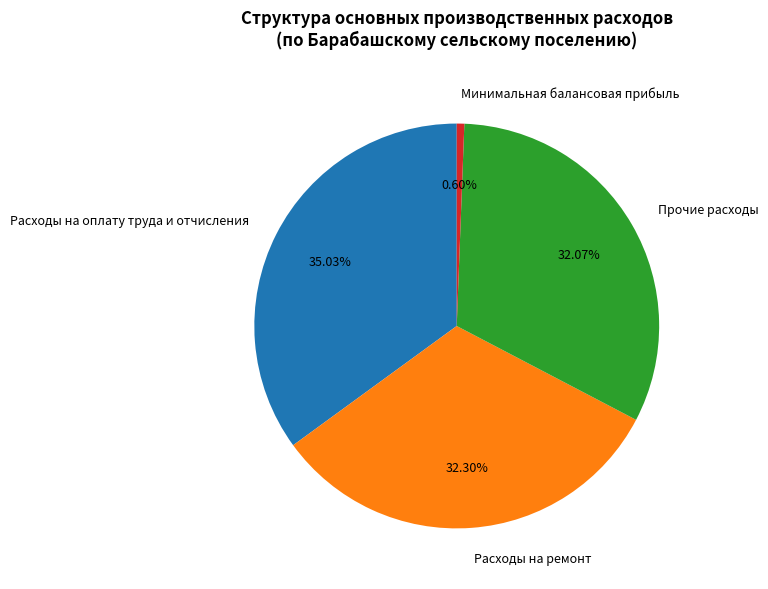

Which has a higher value, Расходы на оплату труда и отчисления or Прочие расходы?

Расходы на оплату труда и отчисления